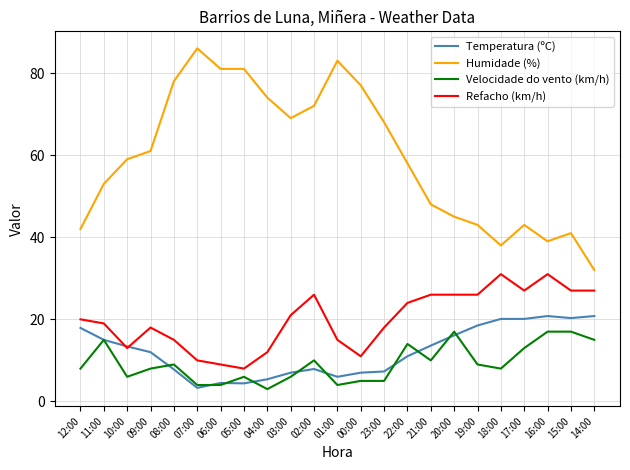

What is the difference between the second highest and minimum values in the Refacho (km/h) series?

23.0